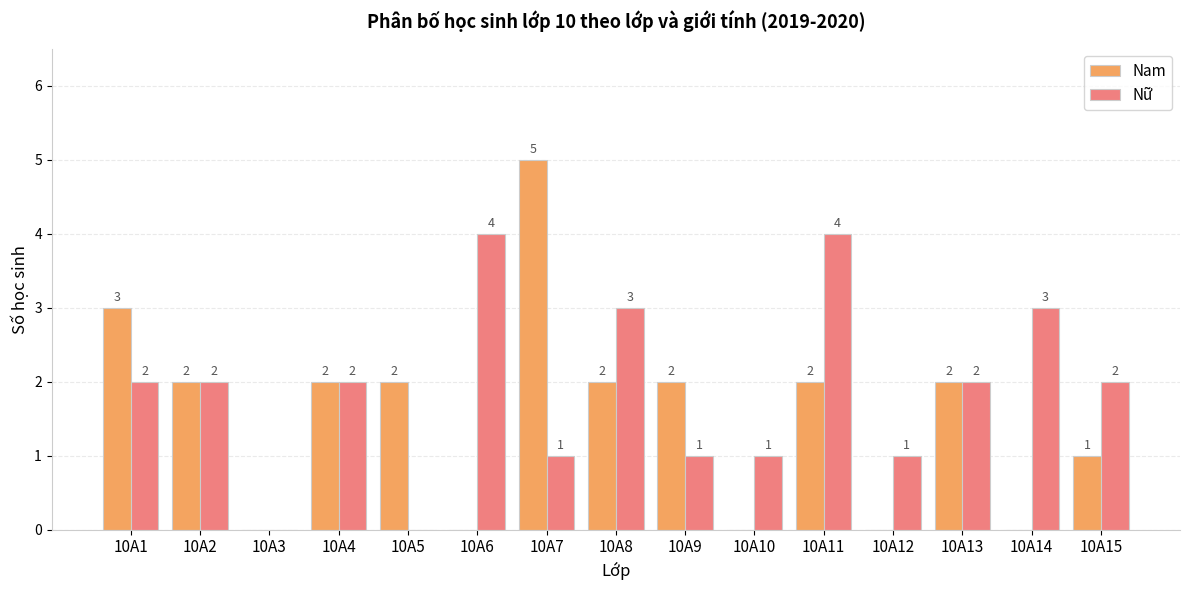

Reading left to right, what are all the values shown in this chart?

Nam: 10A1=3	10A2=2	10A3=0	10A4=2	10A5=2	10A6=0	10A7=5	10A8=2	10A9=2	10A10=0	10A11=2	10A12=0	10A13=2	10A14=0	10A15=1
Nữ: 10A1=2	10A2=2	10A3=0	10A4=2	10A5=0	10A6=4	10A7=1	10A8=3	10A9=1	10A10=1	10A11=4	10A12=1	10A13=2	10A14=3	10A15=2